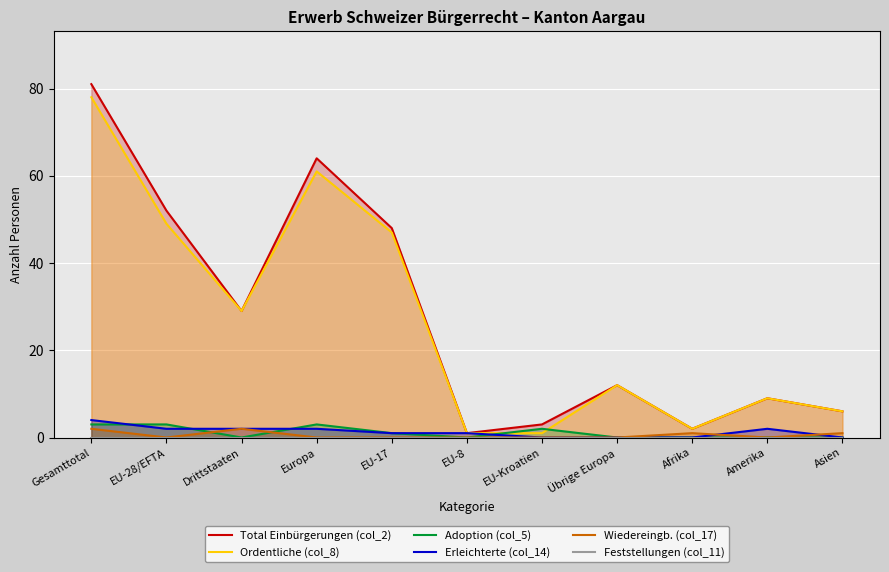

What are all the series names shown in the legend?

Total Einbürgerungen (col_2), Ordentliche (col_8), Adoption (col_5), Erleichterte (col_14), Wiedereingb. (col_17), Feststellungen (col_11)